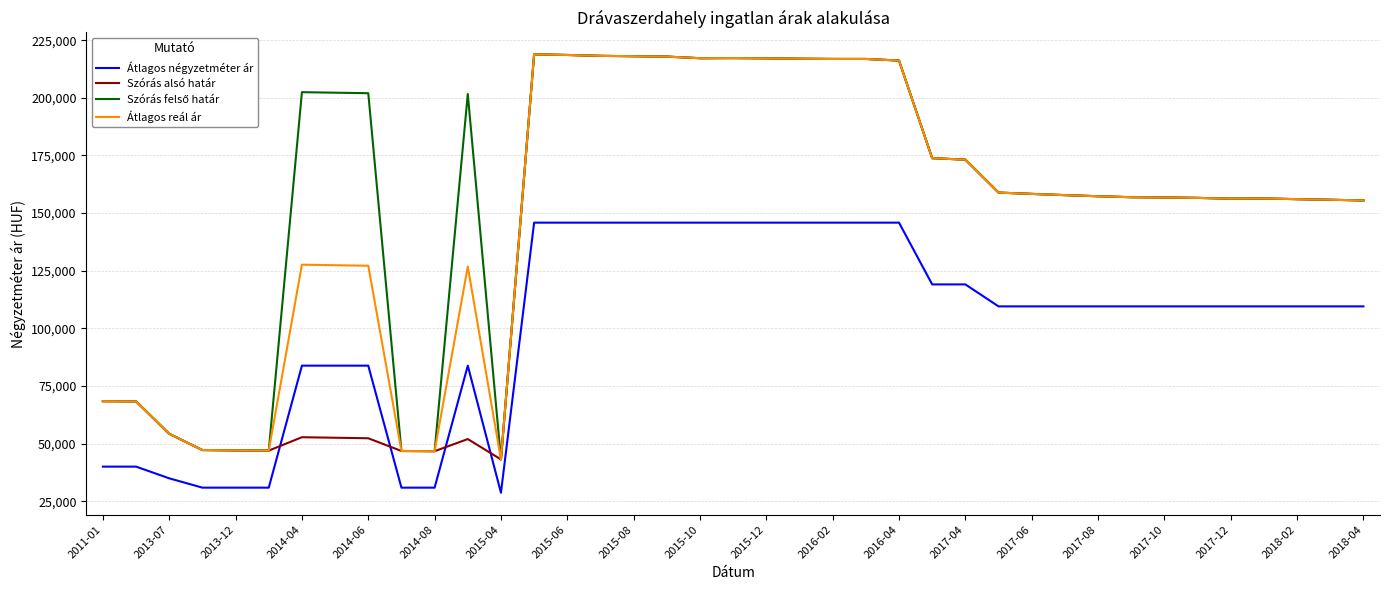

What is the lowest value of the Szórás alsó határ series?

43129